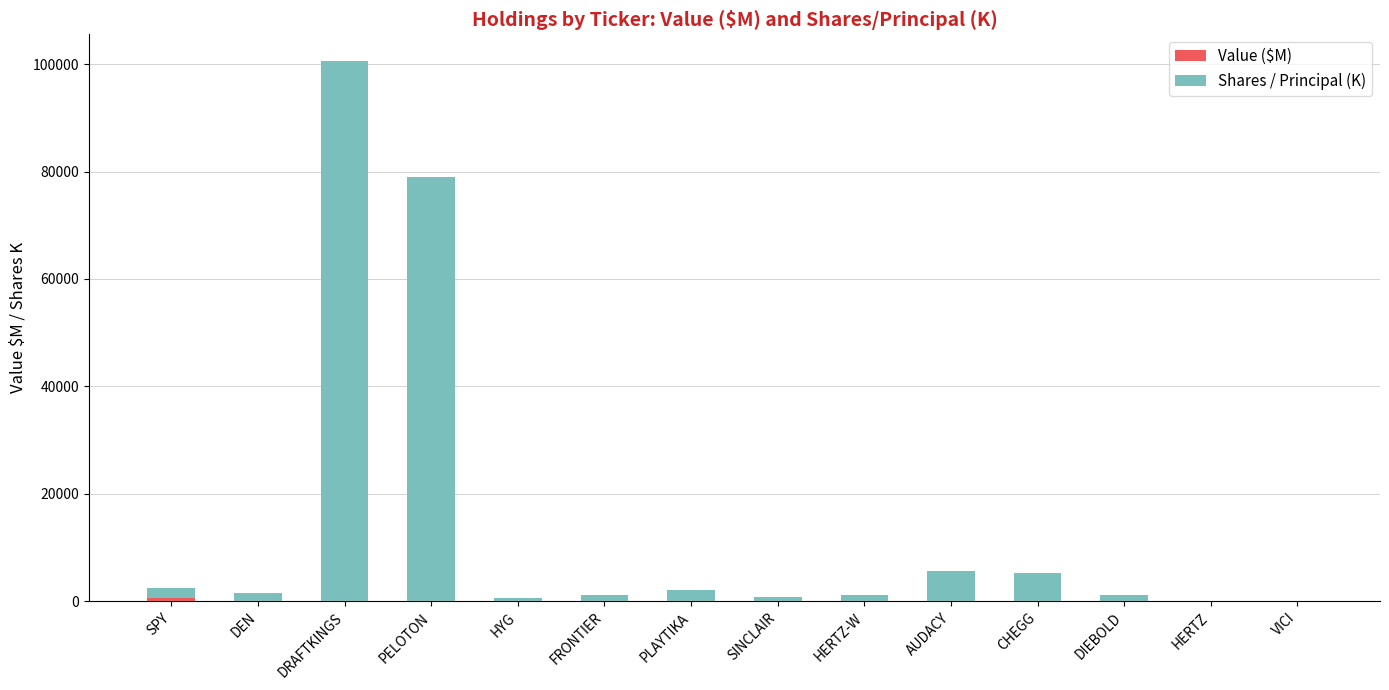

At which category is the sum across all series the highest?

DRAFTKINGS